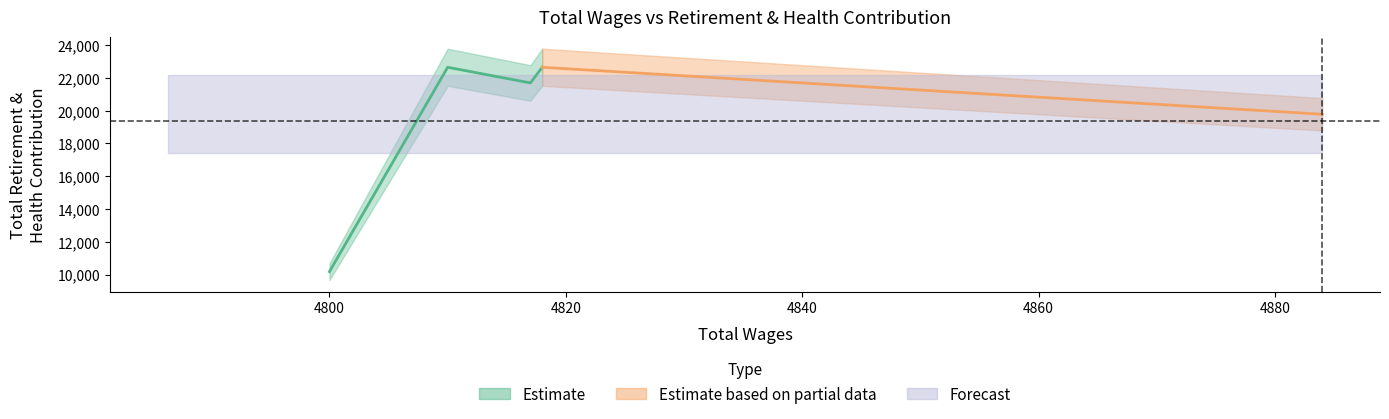

The chart shows a value of 12872 at 4817.0. True or false?

False